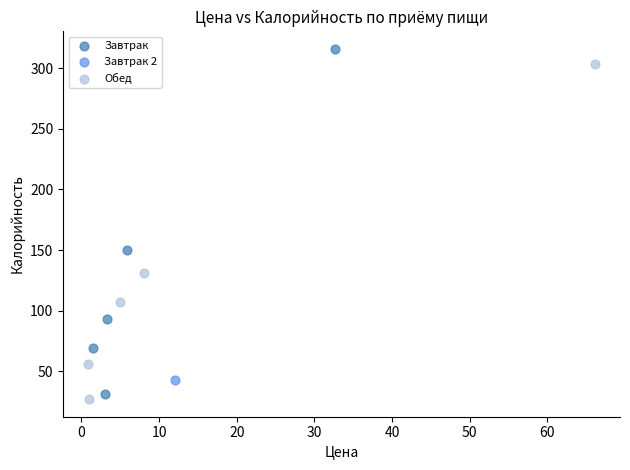

What are all the series names shown in the legend?

Завтрак, Завтрак 2, Обед